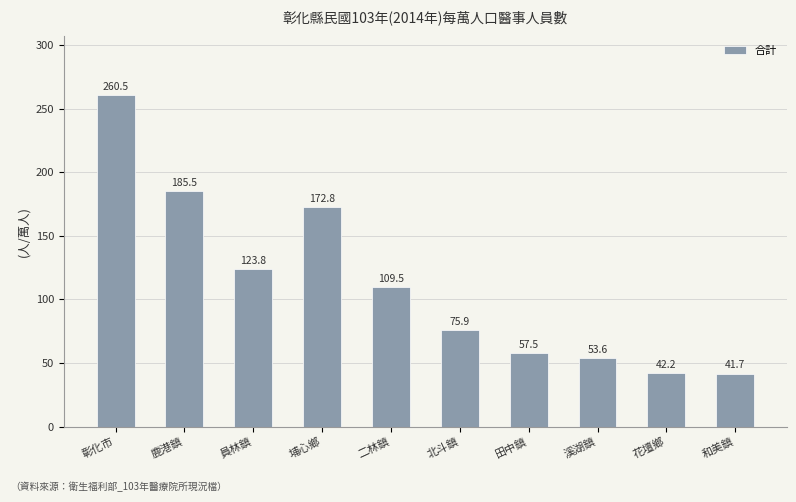

Is it true that the value at 北斗鎮 is 39.4?

False